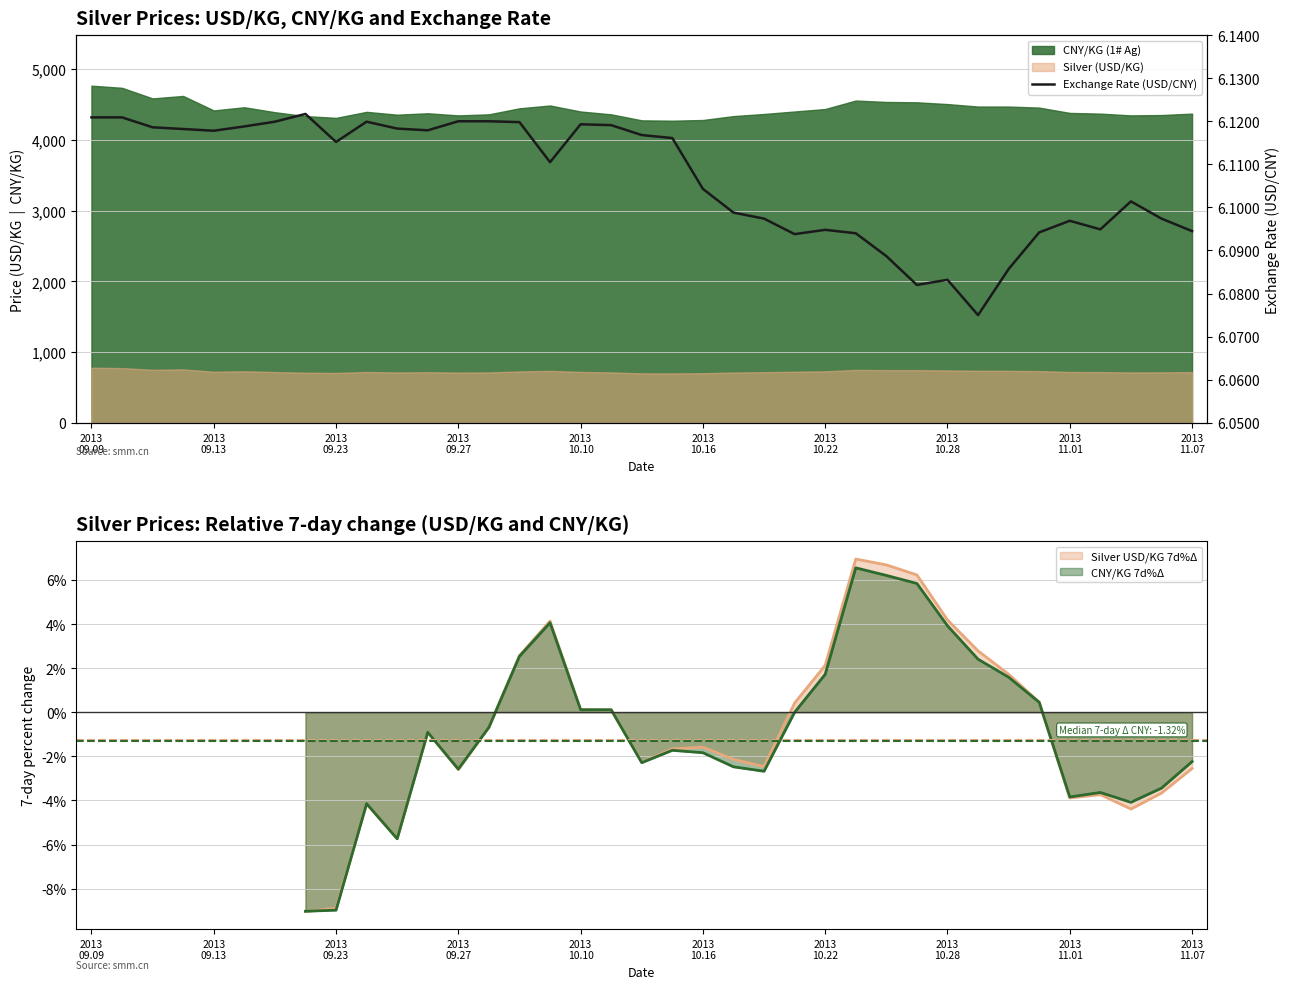

What is the approximate value at 2013 09.13?

6.1